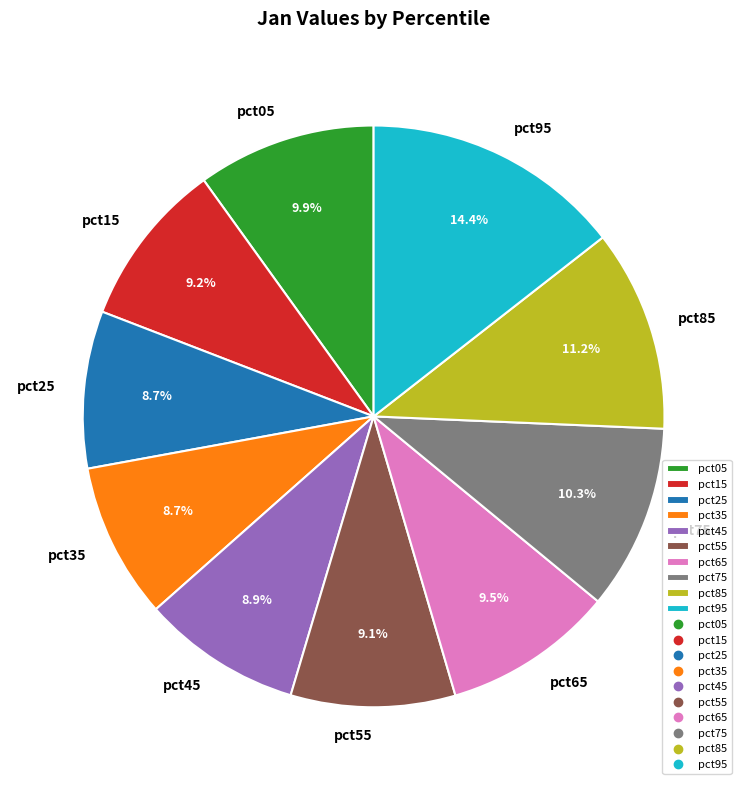

What percentage is the pct15 slice, to the nearest percent?

9%